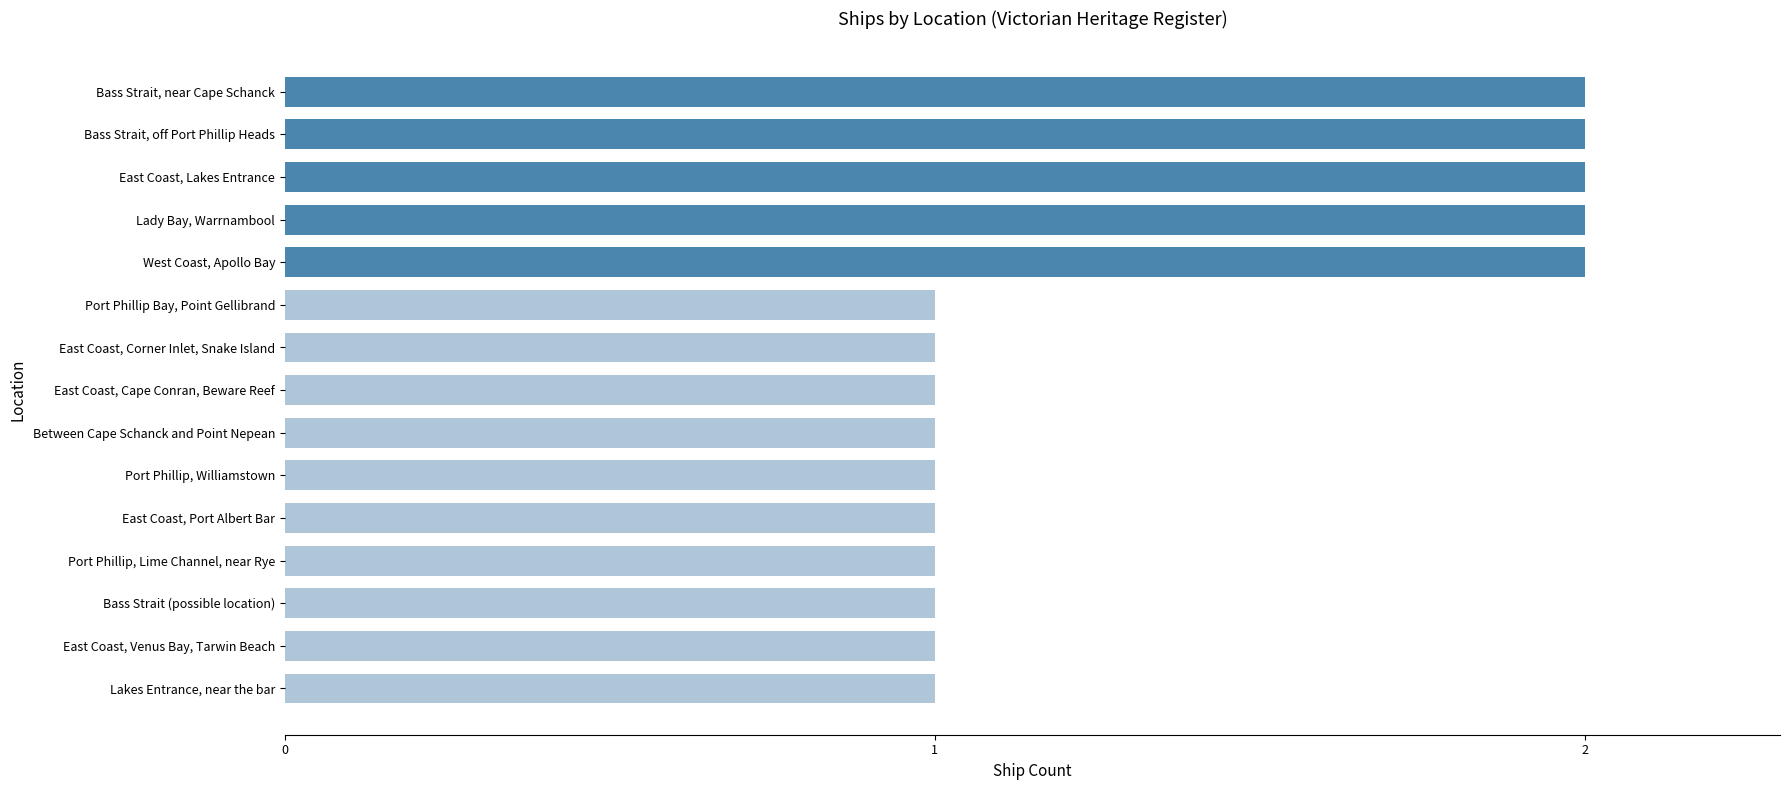

Does the chart contain stacked bars?

No